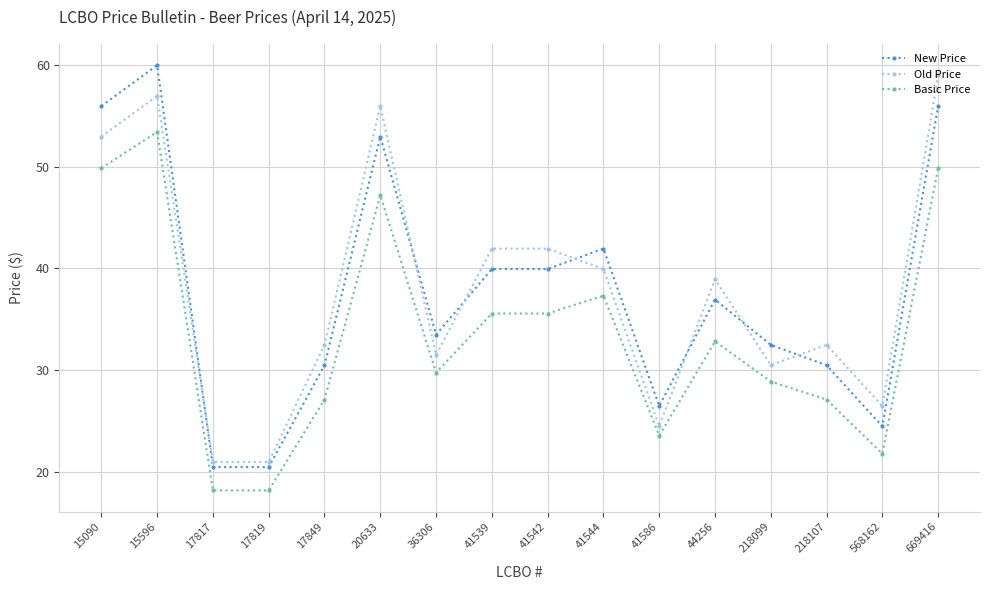

Which series has the largest range (max minus min)?

New Price